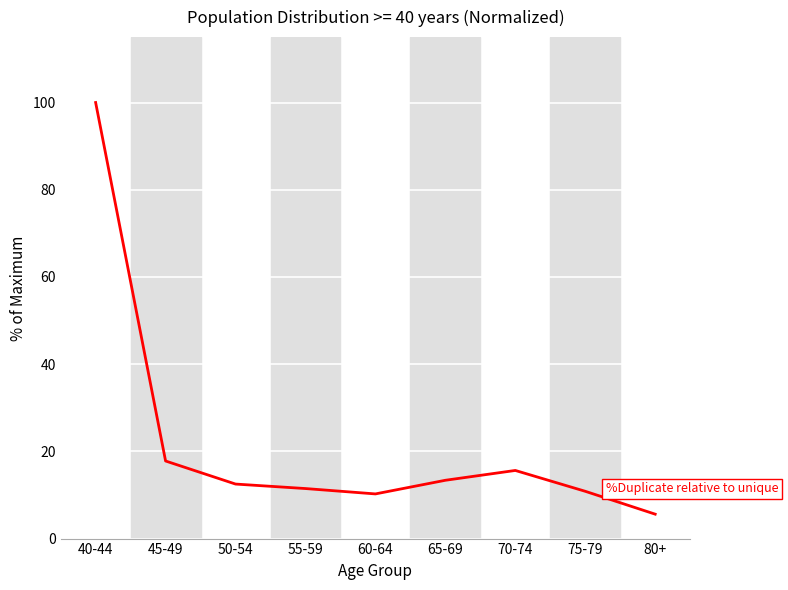

Where is the first local minimum?

60-64